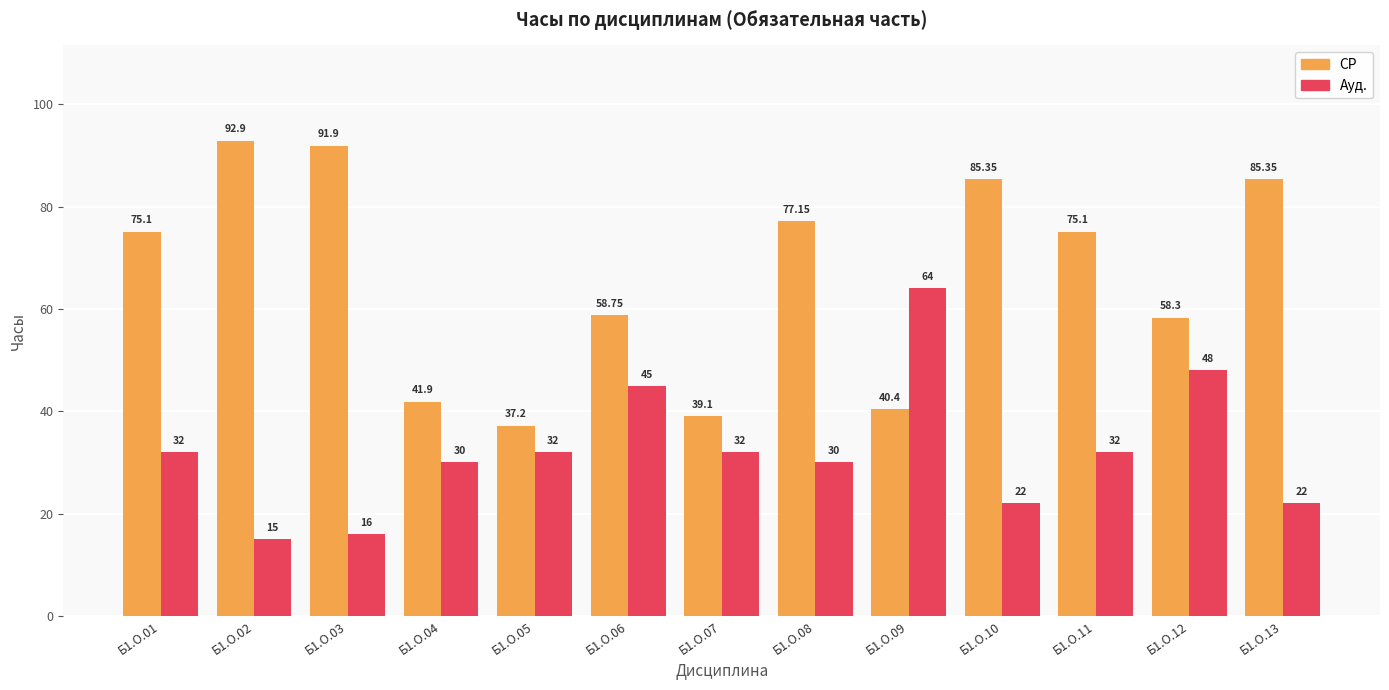

What is the difference between the maximum and minimum values in the СР series?

55.7